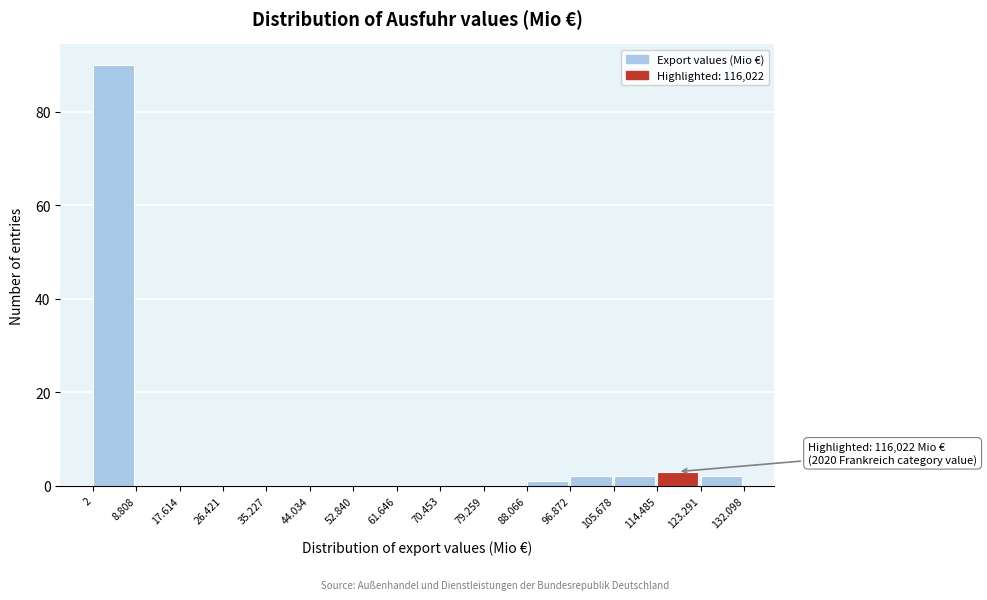

Reading right to left, extract all data points from this chart.

123.291=2	114.485=3	105.678=2	96.872=2	88.066=1	79.259=0	70.453=0	61.646=0	52.840=0	44.034=0	35.227=0	26.421=0	17.614=0	8.808=0	2=90